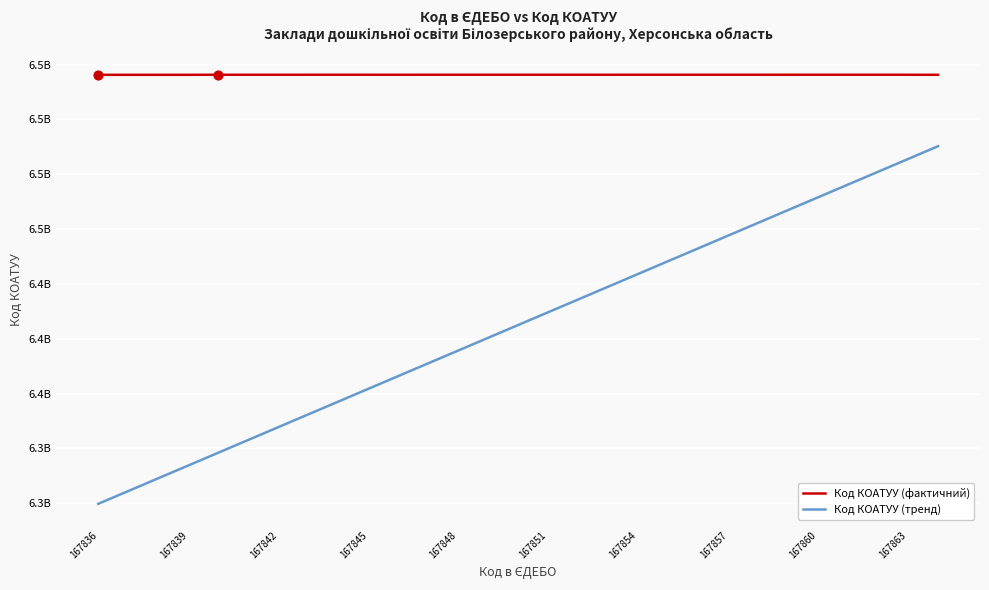

Which series has the largest total across all categories?

Код КОАТУУ (фактичний)